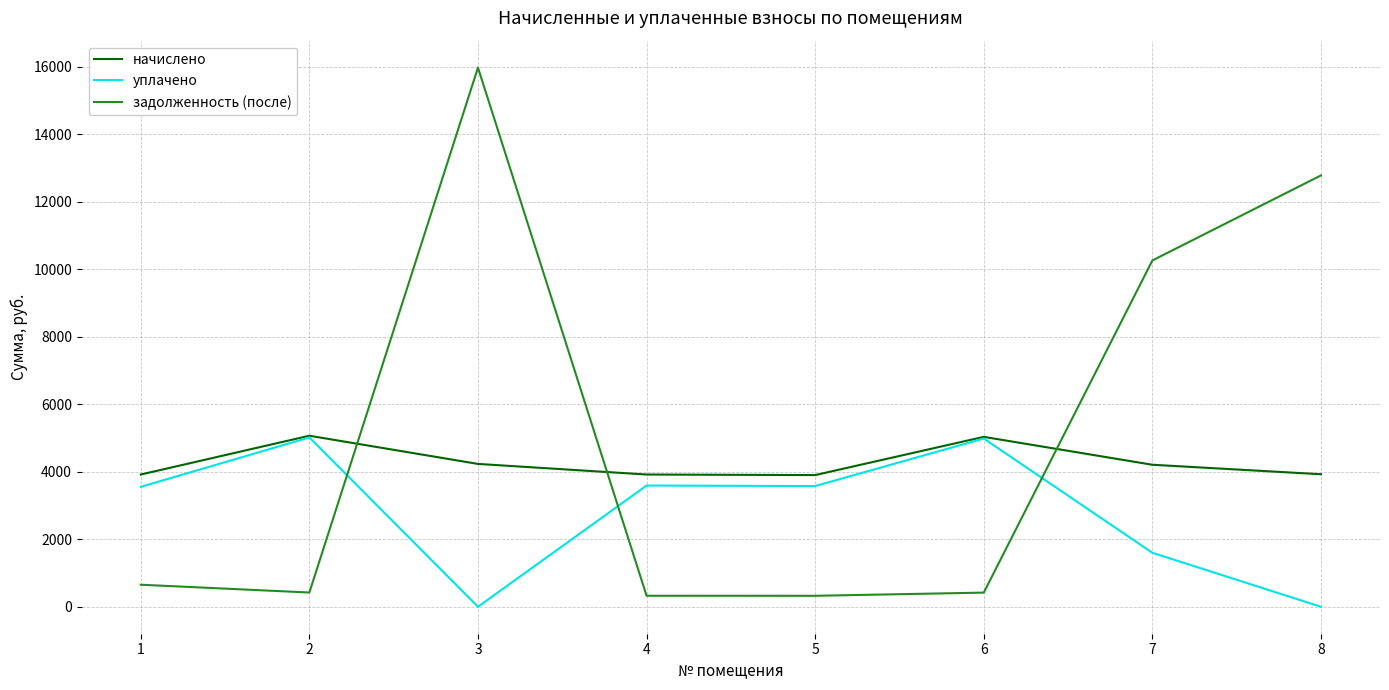

Which series changed the most between 1 and 8?

задолженность (после)